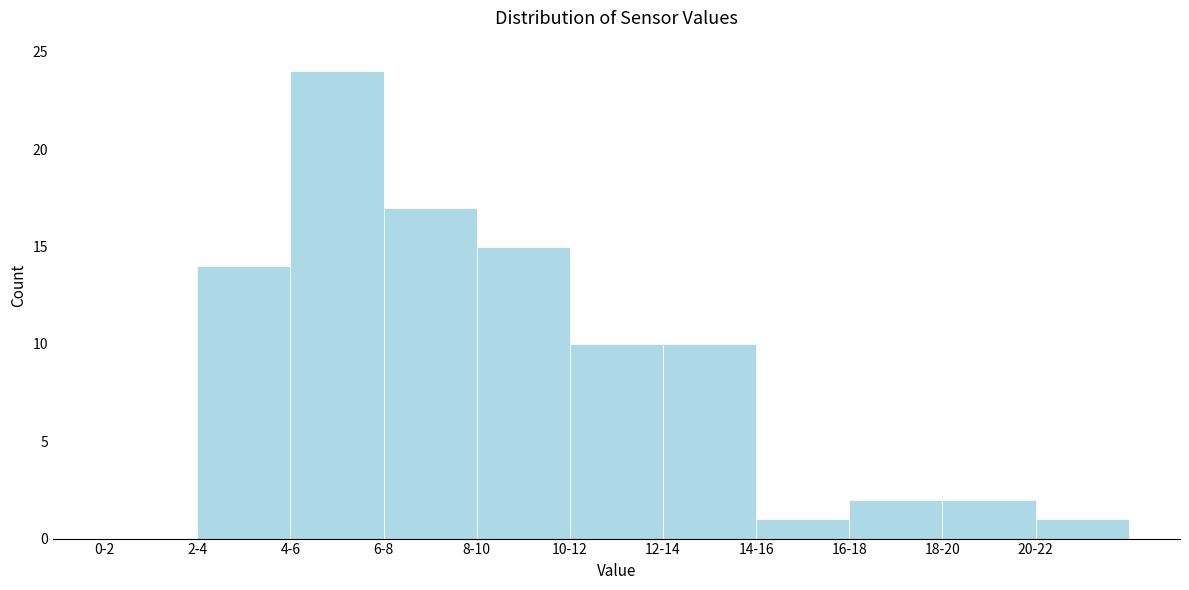

What is the sum of the values at 6-8 and 18-20?

19